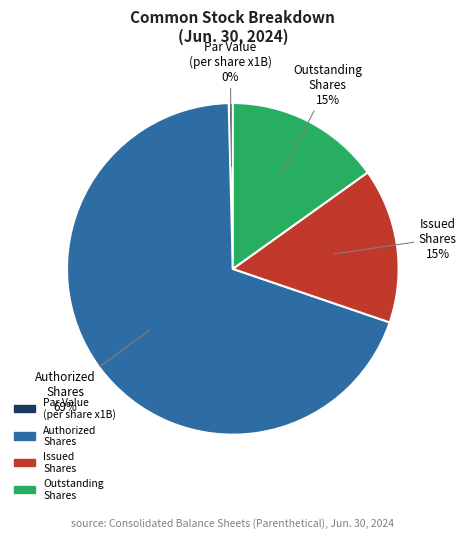

Is there any slice that represents more than half of the pie?

Yes